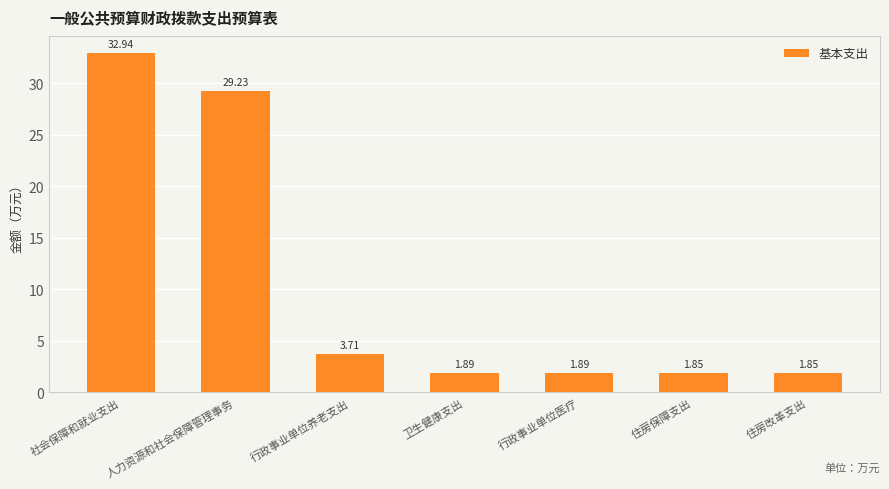

What is the label of the 5th bar from the left?

行政事业单位医疗